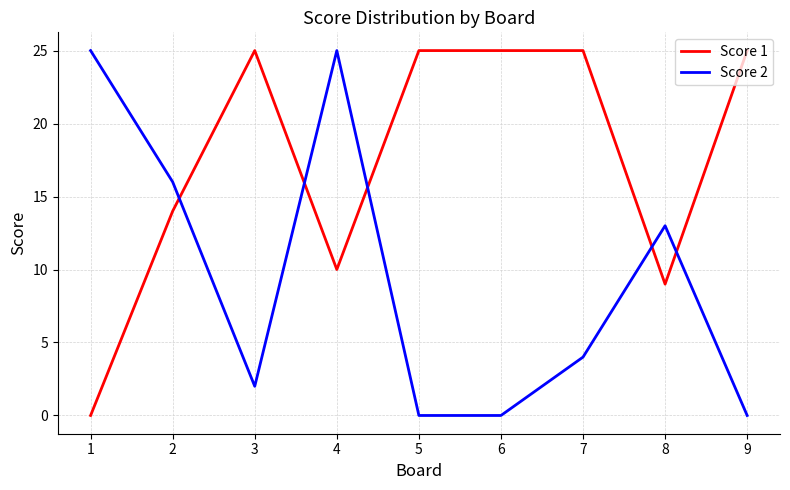

At which category does Score 1 reach its first local peak?

3